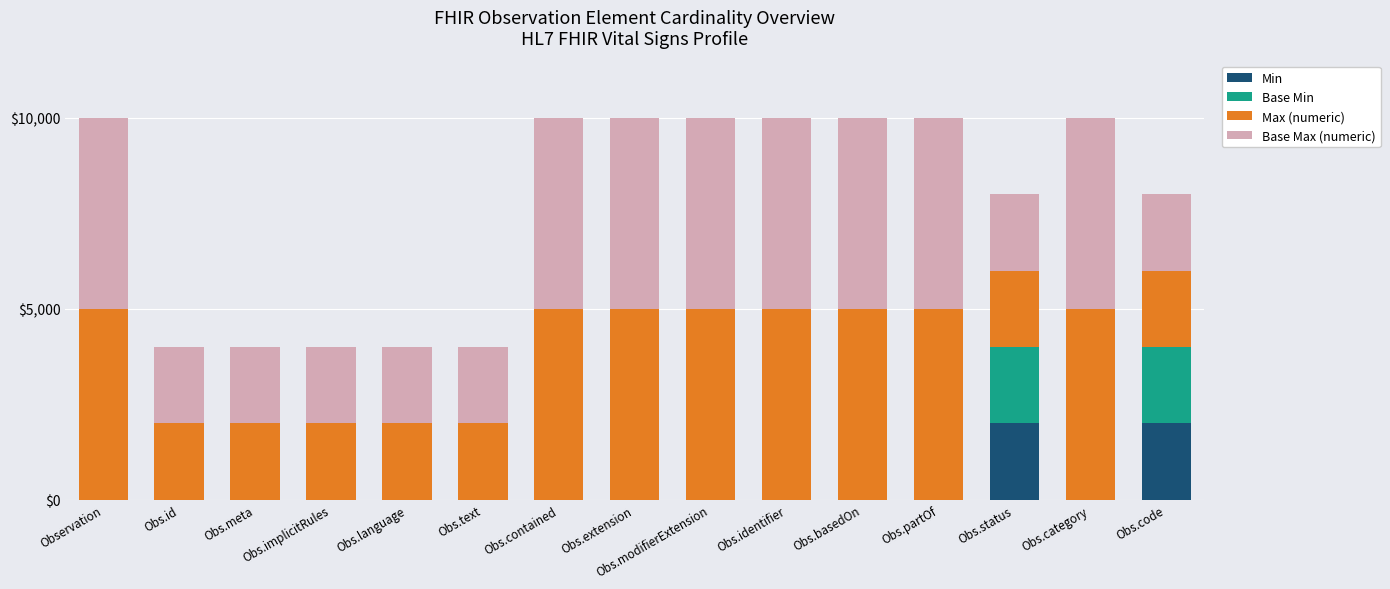

How many data points in Min are above 0?

2